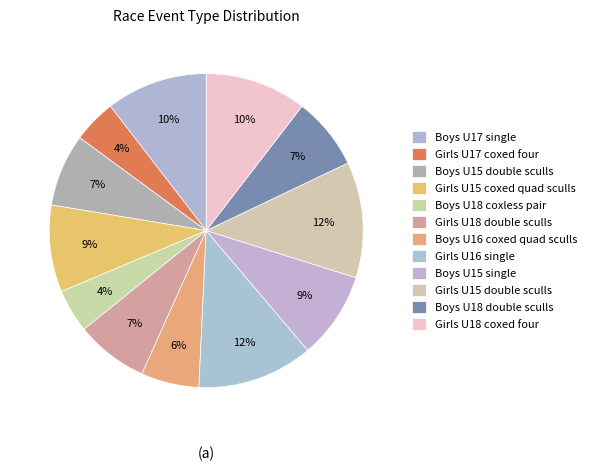

How many segments does this pie chart have?

12